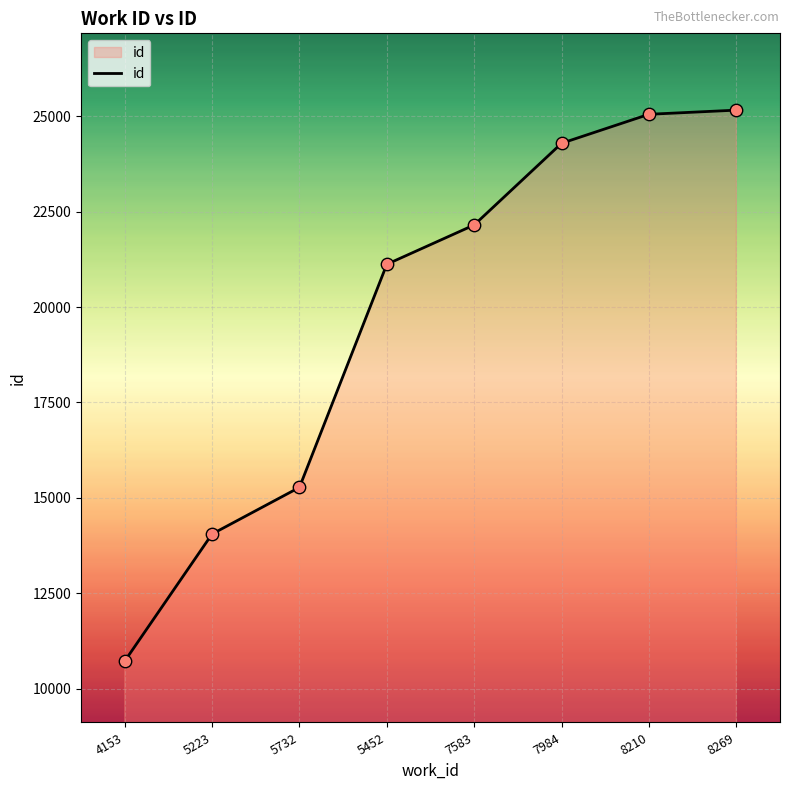

What is the ratio of the value at 7583 to the value at 5732?

1.5